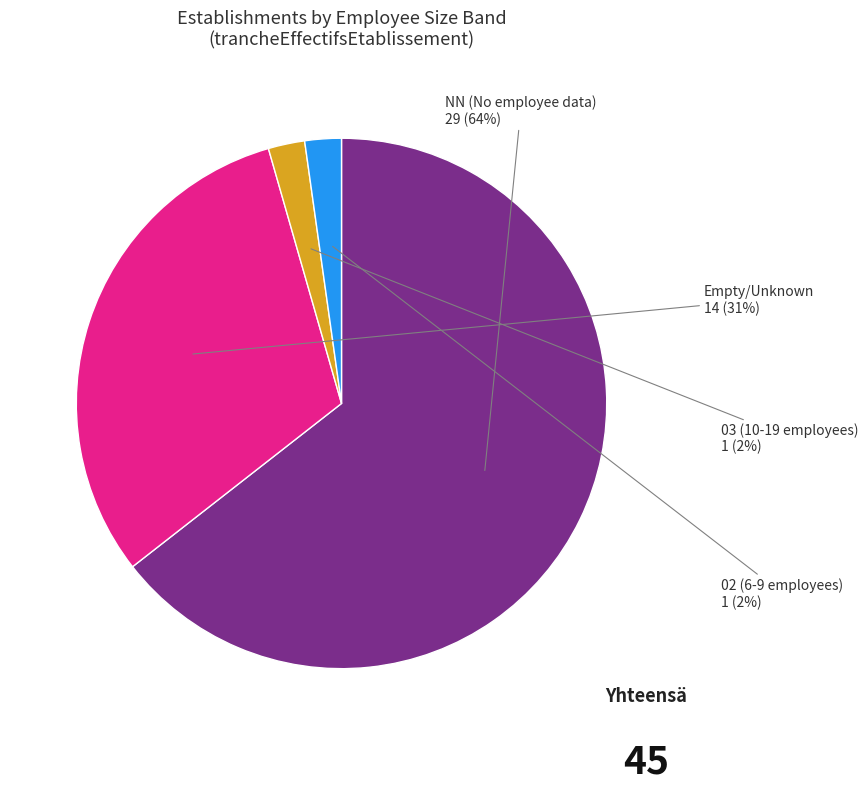

To the nearest percent, what is the average slice percentage?

25%